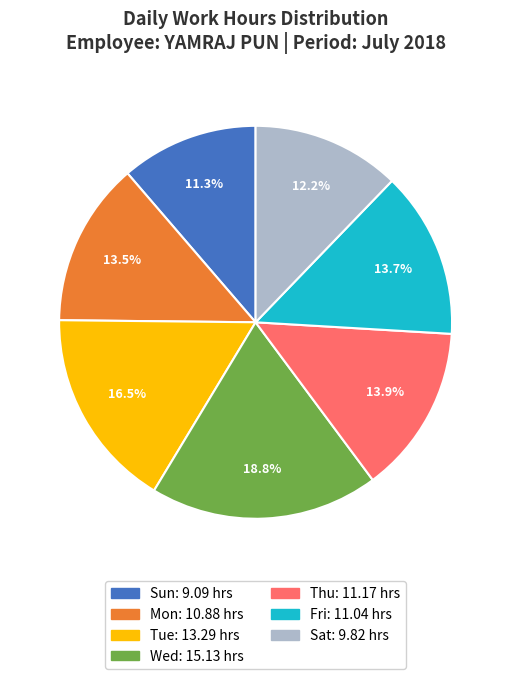

Between Sun and Tue, which is larger?

Tue